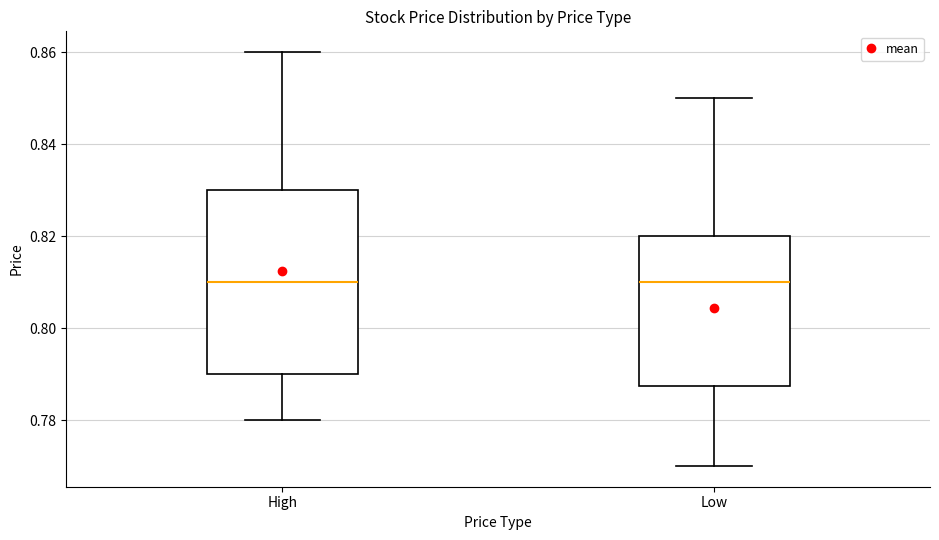

Comparing the boxes themselves (not the whiskers), which one is the tallest?

High